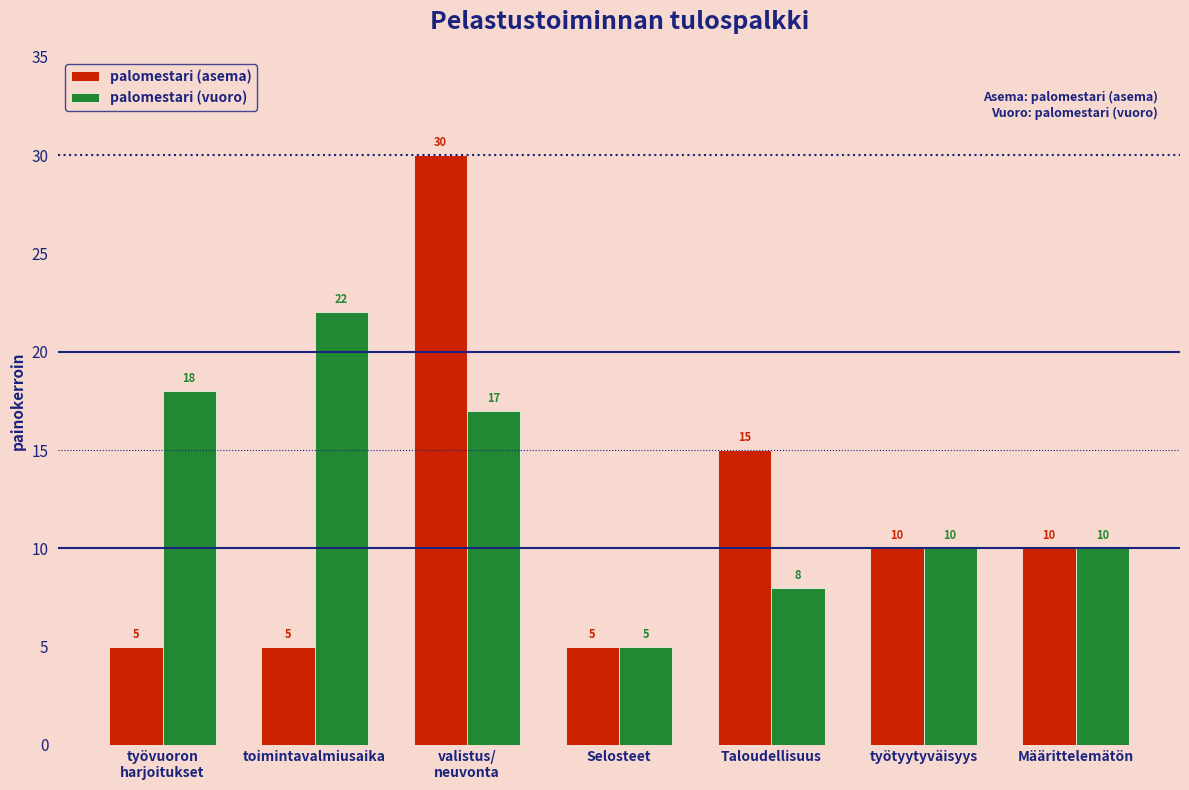

Reading left to right, what are all the values shown in this chart?

palomestari (asema): 5	5	30	5	15	10	10
palomestari (vuoro): 18	22	17	5	8	10	10